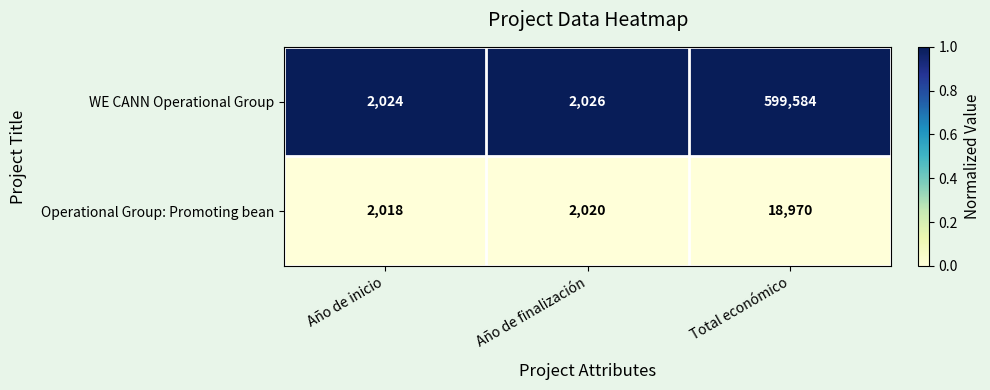

Reading right to left, transcribe all the data shown in this chart.

WE CANN Operational Group: 599584	2026	2024
Operational Group: Promoting bean: 18970	2020	2018